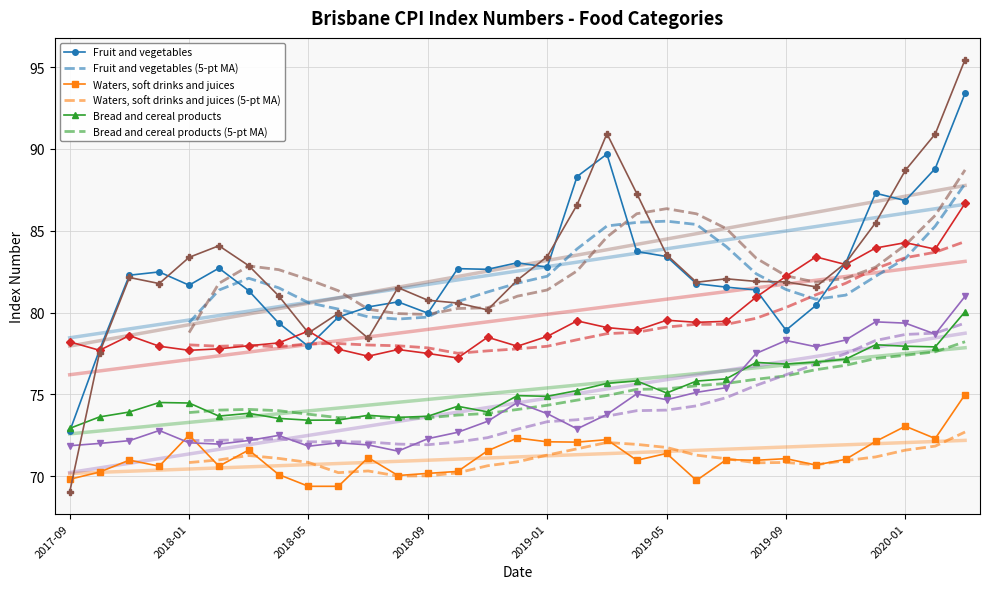

Reading left to right, what are all the values shown in this chart?

Fruit and vegetables: 2017-09=72.7	2017-10=77.7	2017-11=82.3	2017-12=82.5	2018-01=81.7	2018-02=82.7	2018-03=81.3	2018-04=79.4	2018-05=77.9	2018-06=79.7	2018-07=80.3	2018-08=80.7	2018-09=80.0	2018-10=82.7	2018-11=82.6	2018-12=83.0	2019-01=82.8	2019-02=88.3	2019-03=89.7	2019-04=83.7	2019-05=83.4	2019-06=81.8	2019-07=81.5	2019-08=81.4	2019-09=78.9	2019-10=80.4	2019-11=83.0	2019-12=87.3	2020-01=86.8	2020-02=88.8	2020-03=93.4
Waters, soft drinks and juices: 2017-09=69.8	2017-10=70.2	2017-11=71.0	2017-12=70.6	2018-01=72.5	2018-02=70.6	2018-03=71.6	2018-04=70.1	2018-05=69.4	2018-06=69.4	2018-07=71.1	2018-08=70.0	2018-09=70.2	2018-10=70.3	2018-11=71.5	2018-12=72.3	2019-01=72.1	2019-02=72.1	2019-03=72.2	2019-04=71.0	2019-05=71.4	2019-06=69.7	2019-07=71.0	2019-08=71.0	2019-09=71.1	2019-10=70.7	2019-11=71.0	2019-12=72.1	2020-01=73.0	2020-02=72.3	2020-03=75.0
Bread and cereal products: 2017-09=72.9	2017-10=73.6	2017-11=73.9	2017-12=74.5	2018-01=74.5	2018-02=73.7	2018-03=73.8	2018-04=73.5	2018-05=73.4	2018-06=73.4	2018-07=73.7	2018-08=73.6	2018-09=73.7	2018-10=74.3	2018-11=73.9	2018-12=74.9	2019-01=74.9	2019-02=75.2	2019-03=75.7	2019-04=75.8	2019-05=75.1	2019-06=75.8	2019-07=76.0	2019-08=77.0	2019-09=76.8	2019-10=77.0	2019-11=77.2	2019-12=78.0	2020-01=77.9	2020-02=77.9	2020-03=80.0
Fish and other seafood: 2017-09=78.2	2017-10=77.7	2017-11=78.6	2017-12=77.9	2018-01=77.7	2018-02=77.8	2018-03=78.0	2018-04=78.1	2018-05=78.9	2018-06=77.8	2018-07=77.3	2018-08=77.7	2018-09=77.5	2018-10=77.2	2018-11=78.5	2018-12=77.9	2019-01=78.5	2019-02=79.5	2019-03=79.1	2019-04=78.9	2019-05=79.5	2019-06=79.4	2019-07=79.5	2019-08=80.9	2019-09=82.2	2019-10=83.4	2019-11=82.9	2019-12=83.9	2020-01=84.3	2020-02=83.9	2020-03=86.7
Cheese: 2017-09=71.9	2017-10=72.0	2017-11=72.2	2017-12=72.8	2018-01=72.0	2018-02=72.0	2018-03=72.2	2018-04=72.5	2018-05=71.8	2018-06=72.0	2018-07=71.9	2018-08=71.5	2018-09=72.3	2018-10=72.7	2018-11=73.3	2018-12=74.5	2019-01=73.8	2019-02=72.9	2019-03=73.8	2019-04=75.0	2019-05=74.7	2019-06=75.1	2019-07=75.4	2019-08=77.5	2019-09=78.3	2019-10=77.9	2019-11=78.3	2019-12=79.4	2020-01=79.3	2020-02=78.7	2020-03=81.0
Vegetables: 2017-09=69.0	2017-10=77.5	2017-11=82.1	2017-12=81.8	2018-01=83.4	2018-02=84.1	2018-03=82.9	2018-04=81.0	2018-05=78.8	2018-06=80.0	2018-07=78.4	2018-08=81.5	2018-09=80.8	2018-10=80.6	2018-11=80.2	2018-12=82.0	2019-01=83.4	2019-02=86.6	2019-03=90.9	2019-04=87.3	2019-05=83.5	2019-06=81.8	2019-07=82.1	2019-08=81.9	2019-09=81.9	2019-10=81.6	2019-11=83.0	2019-12=85.5	2020-01=88.7	2020-02=90.9	2020-03=95.5